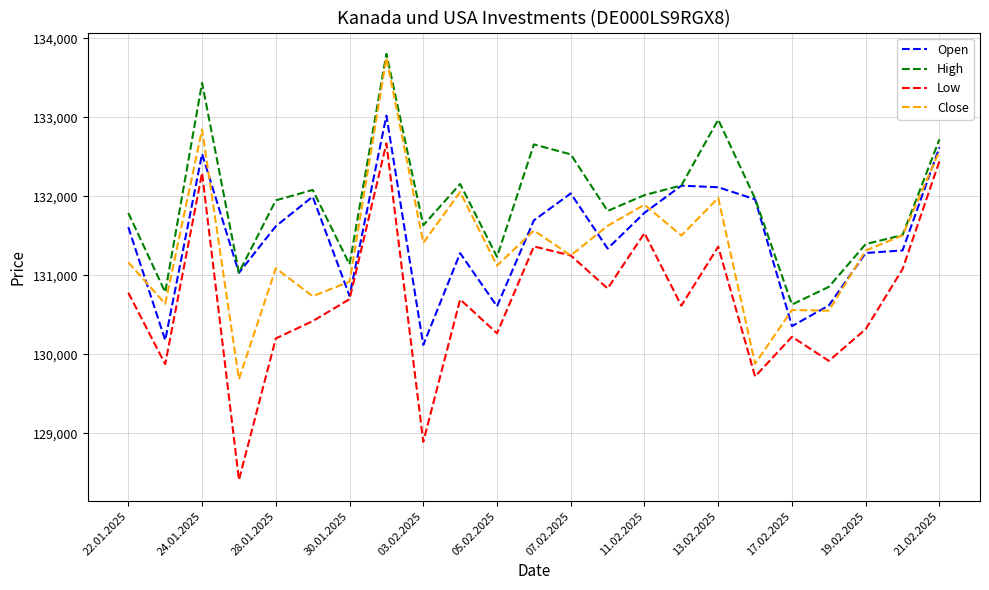

What is the smallest value displayed?

128412